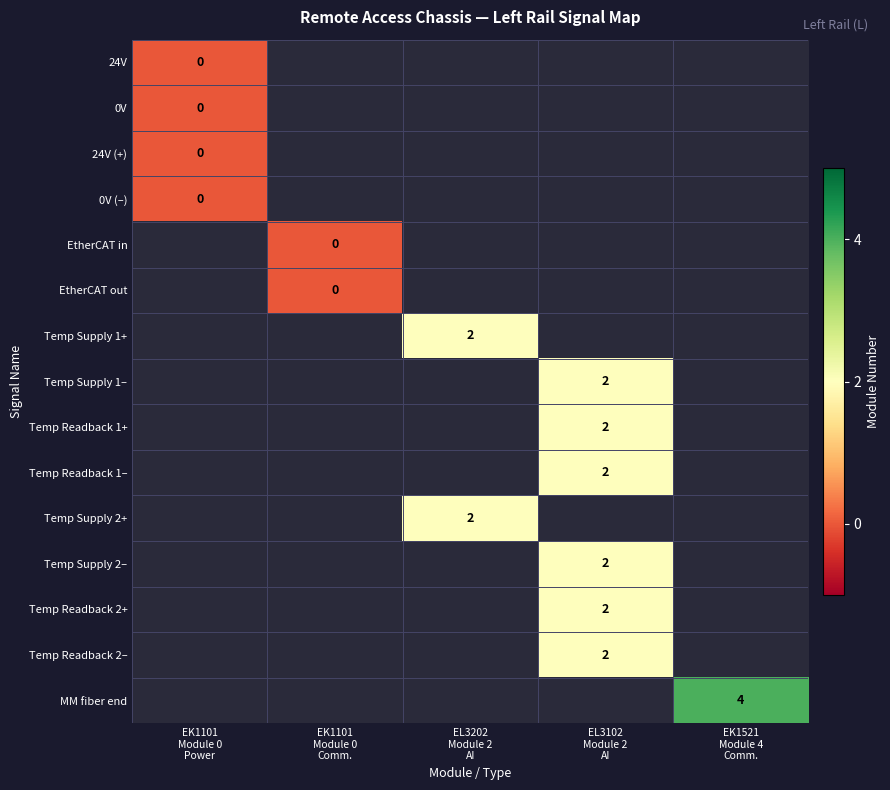

Is the value of Temp Supply 2– at EK1101 Module 0 Power greater than the value of Temp Readback 1+ at EL3202 Module 2 AI?

No